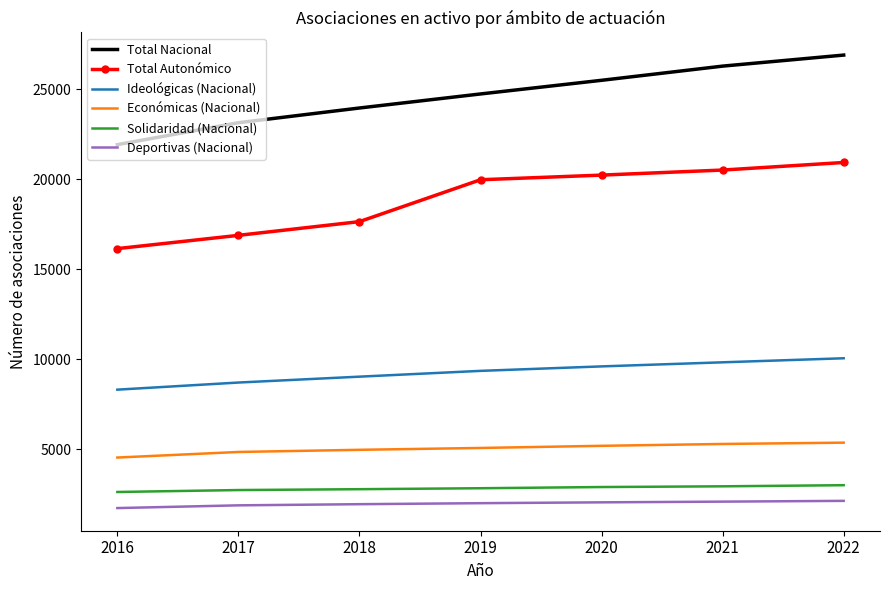

What is the greatest value displayed?

26910